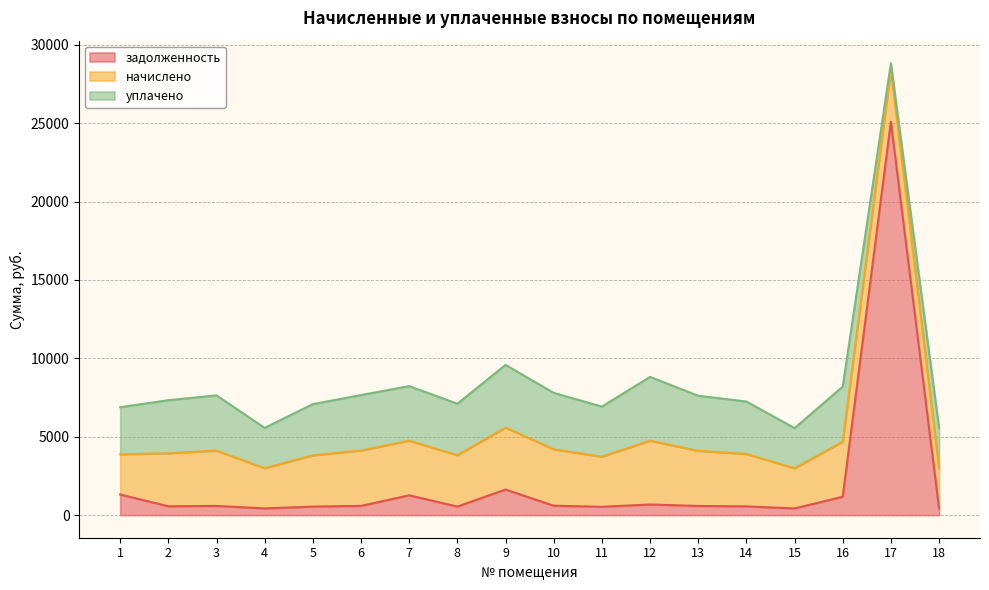

What is the value of the уплачено point at the 18th from the left?

2566.1